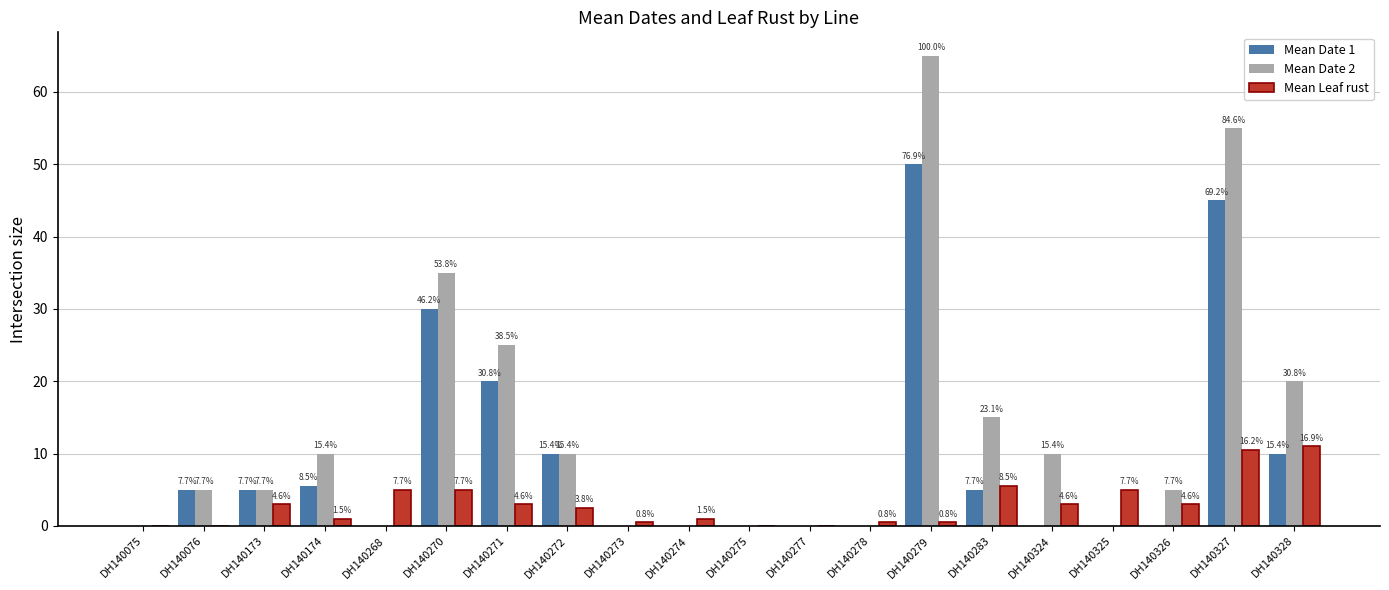

List the labels in order of Mean Date 2 value, largest first.

DH140279, DH140327, DH140270, DH140271, DH140328, DH140283, DH140174, DH140272, DH140324, DH140076, DH140173, DH140326, DH140075, DH140268, DH140273, DH140274, DH140275, DH140277, DH140278, DH140325